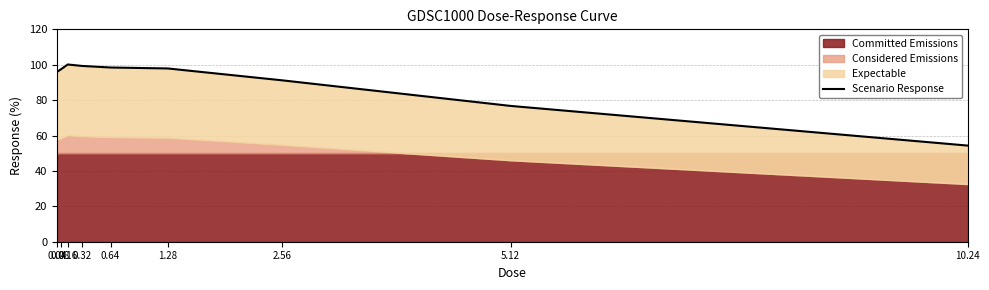

What is the average value?

90.1